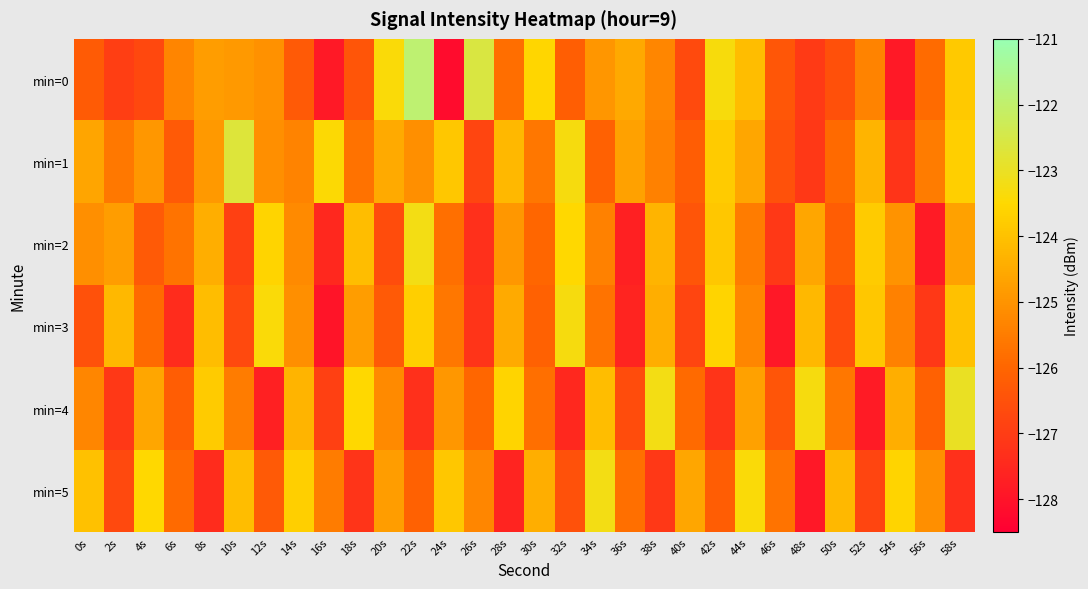

Reading left to right, list all the values displayed in this chart.

min=0: 0s=-126.3	2s=-127.0	4s=-126.7	6s=-125.3	8s=-124.8	10s=-124.9	12s=-125.1	14s=-126.3	16s=-127.9	18s=-126.4	20s=-123.4	22s=-121.9	24s=-128.2	26s=-122.6	28s=-125.8	30s=-123.6	32s=-126.2	34s=-125.0	36s=-124.5	38s=-125.3	40s=-126.7	42s=-123.3	44s=-124.1	46s=-126.4	48s=-127.1	50s=-126.5	52s=-125.3	54s=-127.9	56s=-125.9	58s=-123.8
min=1: 0s=-124.6	2s=-125.6	4s=-124.9	6s=-126.3	8s=-124.9	10s=-122.7	12s=-125.1	14s=-125.3	16s=-123.5	18s=-125.7	20s=-124.5	22s=-125.1	24s=-123.9	26s=-126.8	28s=-124.2	30s=-125.6	32s=-123.3	34s=-126.1	36s=-124.7	38s=-125.4	40s=-126.2	42s=-123.8	44s=-124.6	46s=-126.5	48s=-127.1	50s=-125.9	52s=-124.3	54s=-127.2	56s=-125.5	58s=-123.7
min=2: 0s=-125.1	2s=-124.8	4s=-126.3	6s=-125.7	8s=-124.4	10s=-126.9	12s=-123.6	14s=-125.2	16s=-127.5	18s=-124.1	20s=-126.6	22s=-123.2	24s=-125.8	26s=-127.3	28s=-124.9	30s=-126.0	32s=-123.5	34s=-125.4	36s=-127.7	38s=-124.3	40s=-126.4	42s=-123.9	44s=-125.5	46s=-127.1	48s=-124.6	50s=-126.2	52s=-123.8	54s=-125.0	56s=-127.8	58s=-124.7
min=3: 0s=-126.5	2s=-124.2	4s=-125.9	6s=-127.4	8s=-124.1	10s=-126.7	12s=-123.4	14s=-125.1	16s=-128.0	18s=-124.8	20s=-126.3	22s=-123.7	24s=-125.6	26s=-127.2	28s=-124.5	30s=-126.1	32s=-123.3	34s=-125.7	36s=-127.6	38s=-124.4	40s=-126.8	42s=-123.6	44s=-125.3	46s=-127.9	48s=-124.2	50s=-126.6	52s=-123.9	54s=-125.4	56s=-127.1	58s=-124.0
min=4: 0s=-125.3	2s=-127.1	4s=-124.6	6s=-126.2	8s=-123.8	10s=-125.5	12s=-127.7	14s=-124.3	16s=-126.9	18s=-123.5	20s=-125.2	22s=-127.3	24s=-124.9	26s=-126.0	28s=-123.6	30s=-125.8	32s=-127.5	34s=-124.1	36s=-126.6	38s=-123.2	40s=-125.9	42s=-127.2	44s=-124.7	46s=-126.4	48s=-123.3	50s=-125.6	52s=-127.8	54s=-124.4	56s=-126.1	58s=-123.0
min=5: 0s=-124.0	2s=-126.7	4s=-123.5	6s=-125.9	8s=-127.4	10s=-124.1	12s=-126.3	14s=-123.7	16s=-125.5	18s=-127.2	20s=-124.8	22s=-126.1	24s=-123.9	26s=-125.3	28s=-127.6	30s=-124.4	32s=-126.5	34s=-123.2	36s=-125.8	38s=-127.1	40s=-124.6	42s=-126.2	44s=-123.4	46s=-125.7	48s=-127.9	50s=-124.2	52s=-126.8	54s=-123.6	56s=-125.1	58s=-127.3